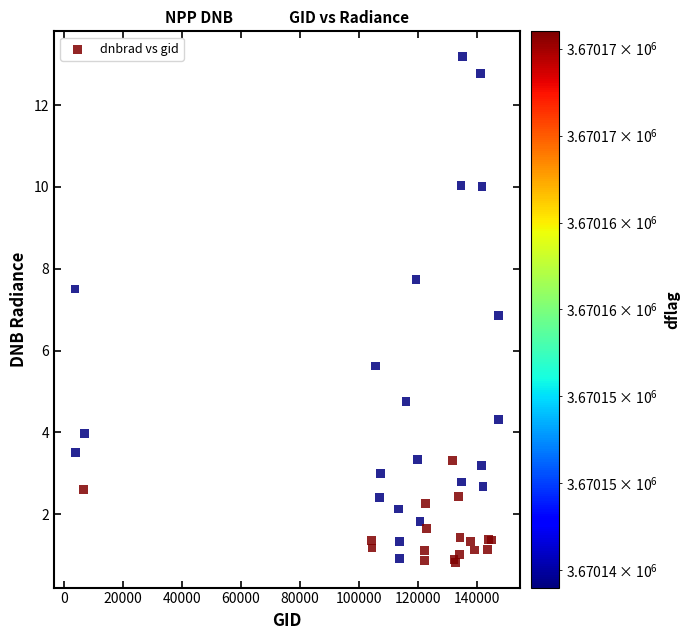

What Y value in the scatter plot is closest to 7?

6.9